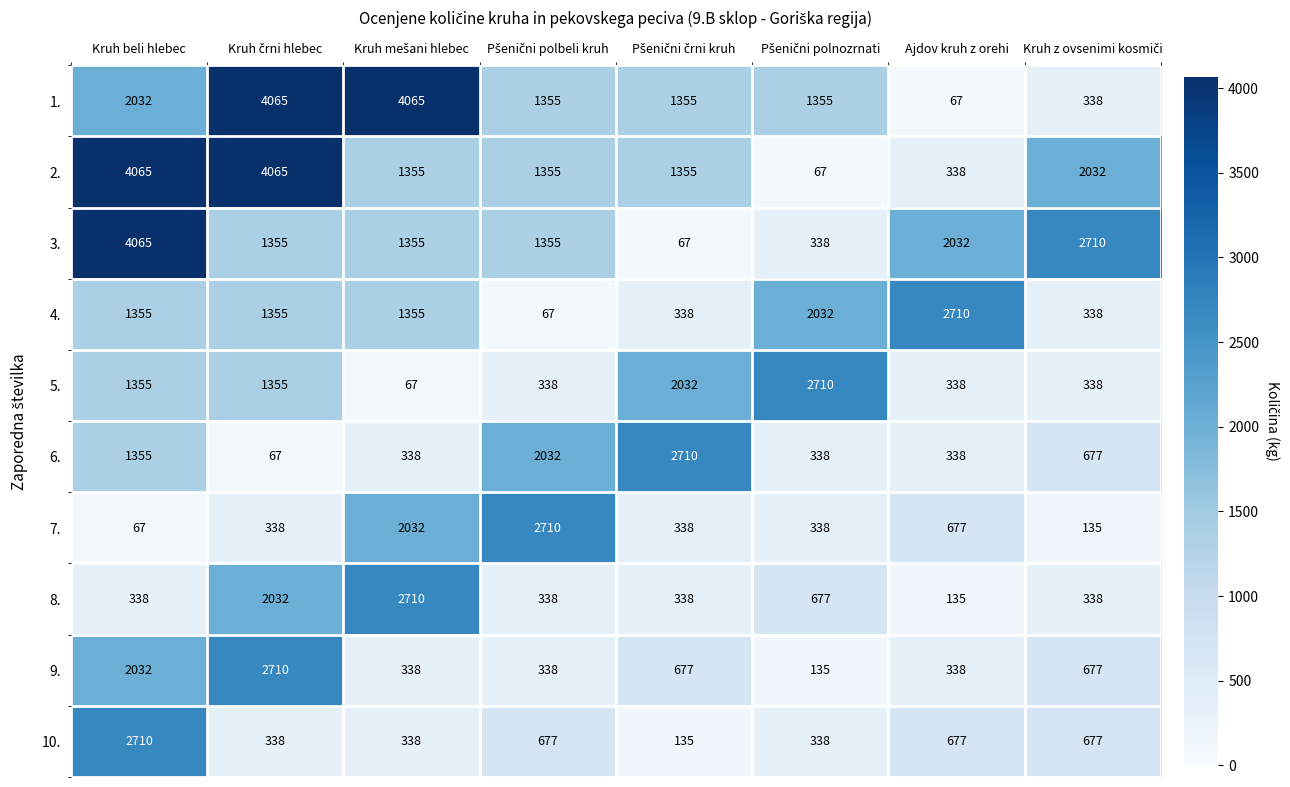

At how many categories does at least one series exceed 1277?

8